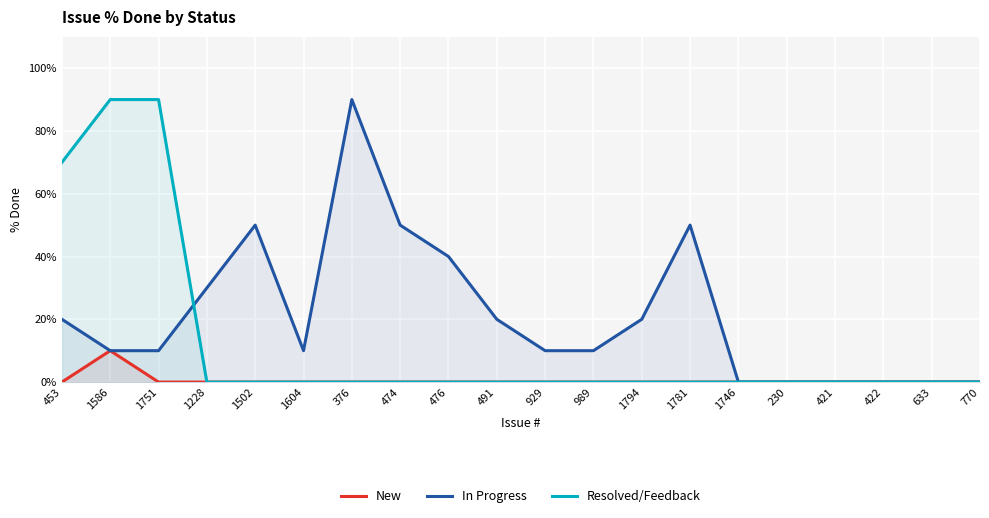

What is the difference between the second highest and minimum values in the In Progress series?

50